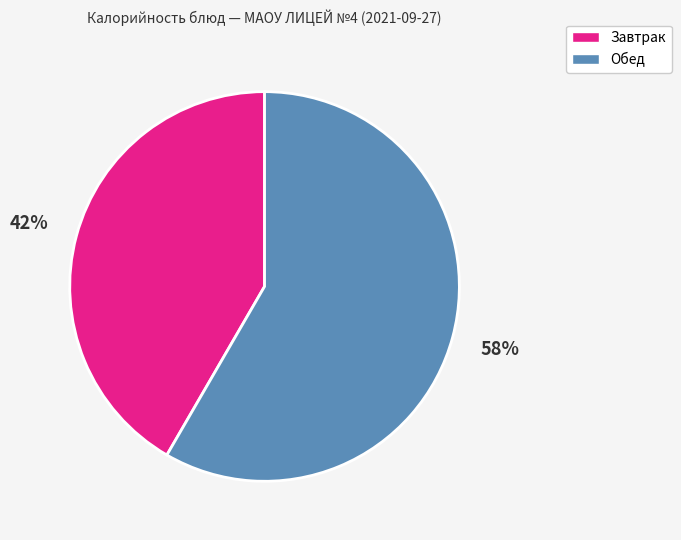

Is it true that Обед is 58% of the pie?

True